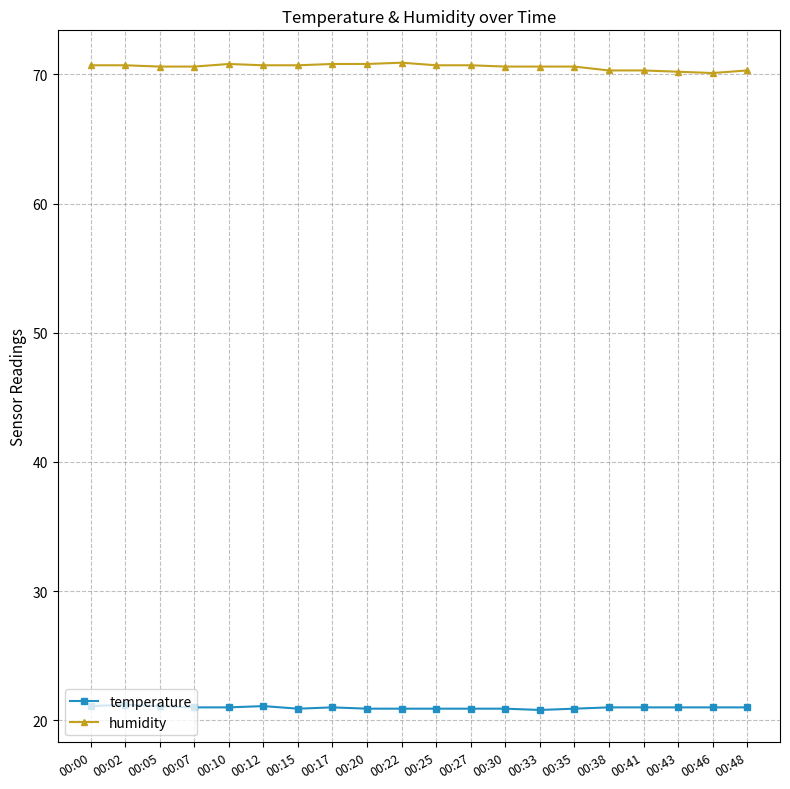

True or false: temperature has more than 1 interior local peaks.

True